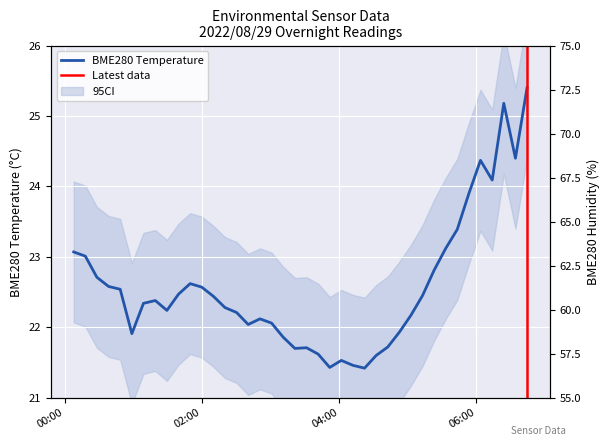

What is the lowest value of the BME280_temperature series?

21.4